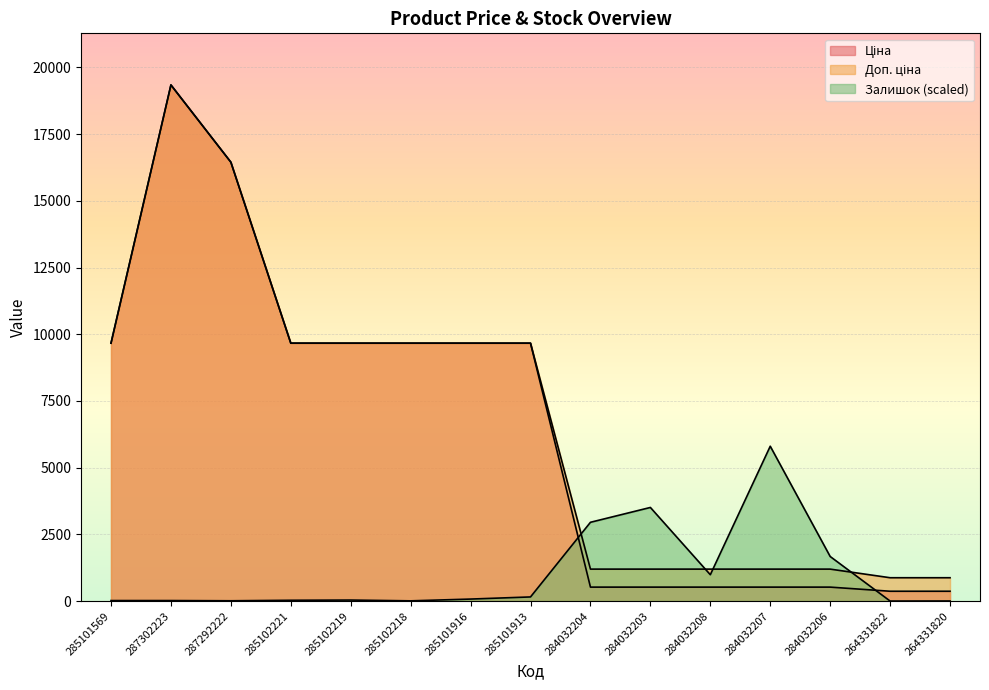

At how many categories does at least one series exceed 7785?

8